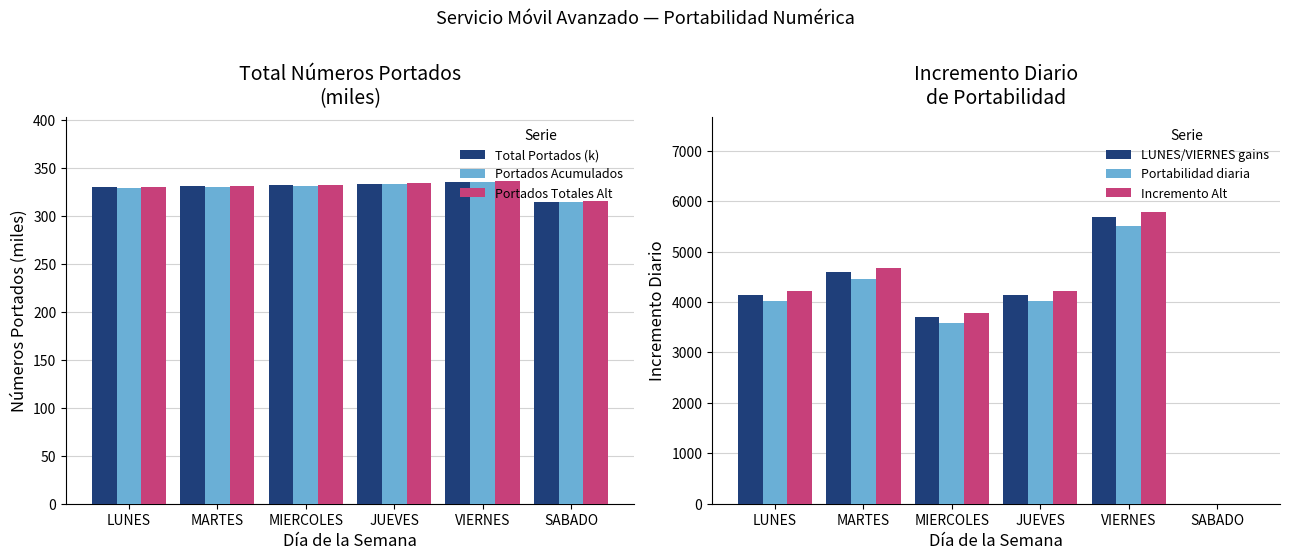

The Total Portados (k) series shows 569.5 at VIERNES. True or false?

False